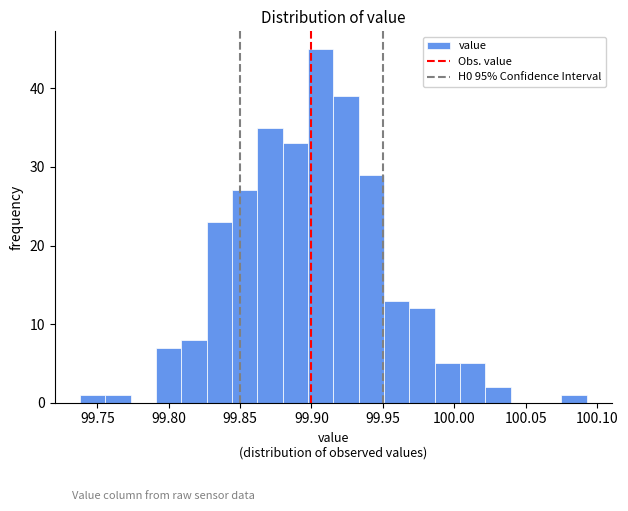

Around what value on the x-axis is the tallest bar? Give the approximate position of its centre, as read against the axis.

99.905